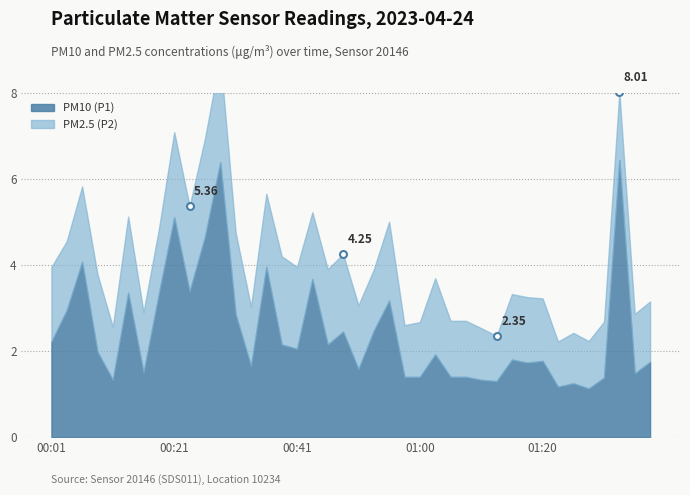

Which category has the highest value across all series?

01:32